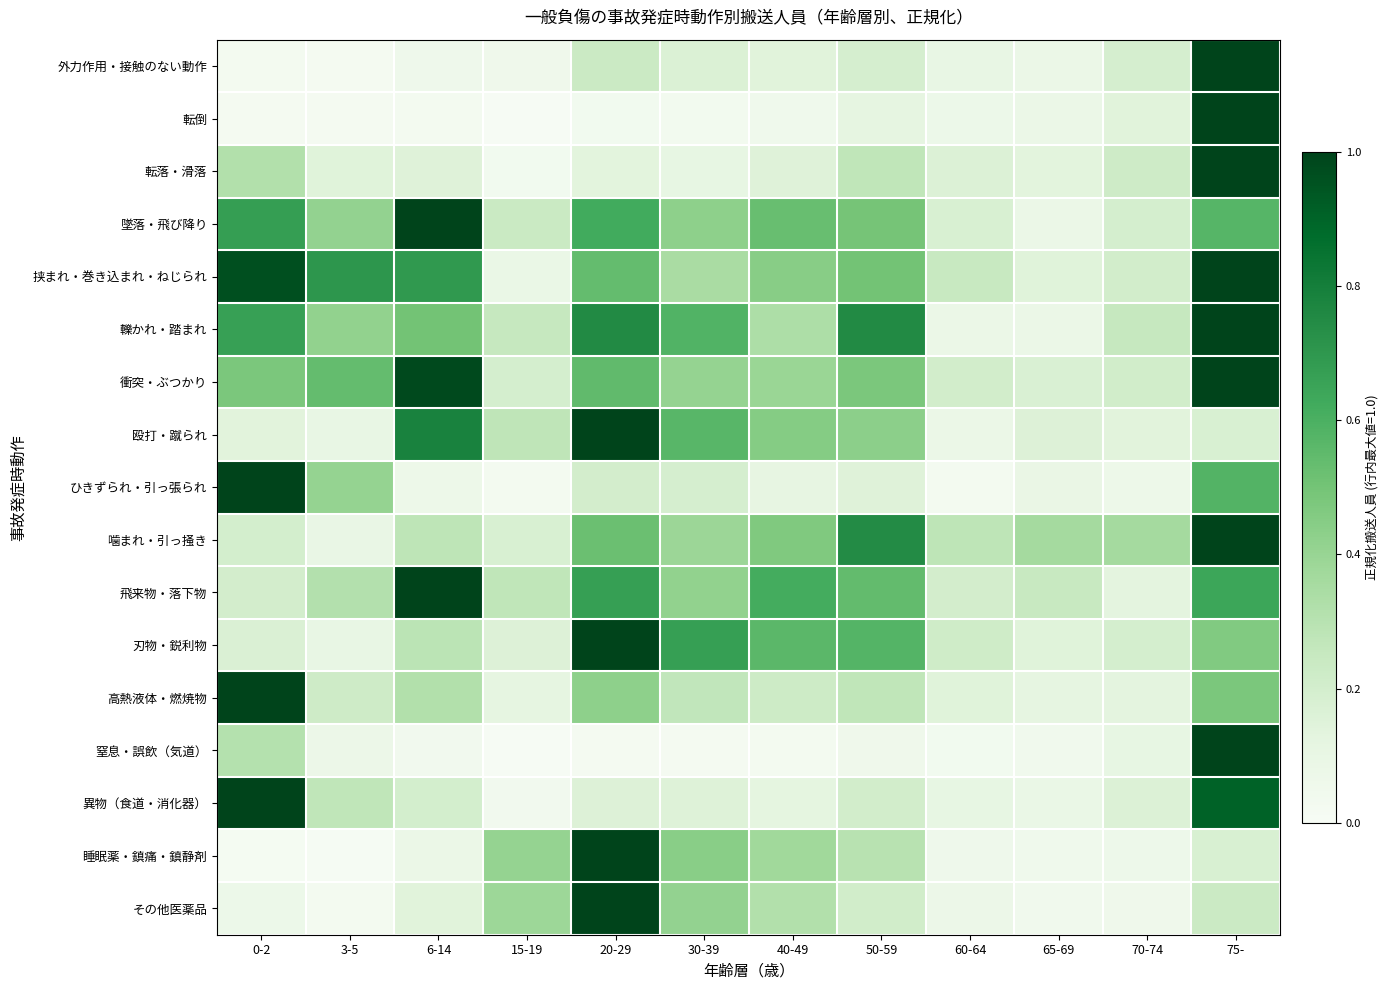

Reading left to right, list all the values displayed in this chart.

外力作用・接触のない動作: 0-2=0.0	3-5=0.0	6-14=0.1	15-19=0.1	20-29=0.2	30-39=0.2	40-49=0.1	50-59=0.2	60-64=0.1	65-69=0.1	70-74=0.2	75-=1.0
転倒: 0-2=0.0	3-5=0.0	6-14=0.0	15-19=0.0	20-29=0.0	30-39=0.0	40-49=0.1	50-59=0.1	60-64=0.1	65-69=0.1	70-74=0.1	75-=1.0
転落・滑落: 0-2=0.3	3-5=0.1	6-14=0.1	15-19=0.0	20-29=0.1	30-39=0.1	40-49=0.1	50-59=0.3	60-64=0.2	65-69=0.1	70-74=0.2	75-=1.0
墜落・飛び降り: 0-2=0.7	3-5=0.4	6-14=1.0	15-19=0.2	20-29=0.6	30-39=0.4	40-49=0.5	50-59=0.5	60-64=0.2	65-69=0.1	70-74=0.2	75-=0.6
挟まれ・巻き込まれ・ねじられ: 0-2=1.0	3-5=0.7	6-14=0.7	15-19=0.1	20-29=0.5	30-39=0.3	40-49=0.4	50-59=0.5	60-64=0.2	65-69=0.1	70-74=0.2	75-=1.0
轢かれ・踏まれ: 0-2=0.7	3-5=0.4	6-14=0.5	15-19=0.2	20-29=0.8	30-39=0.6	40-49=0.3	50-59=0.8	60-64=0.1	65-69=0.1	70-74=0.2	75-=1.0
衝突・ぶつかり: 0-2=0.5	3-5=0.5	6-14=1.0	15-19=0.2	20-29=0.5	30-39=0.4	40-49=0.4	50-59=0.5	60-64=0.2	65-69=0.2	70-74=0.2	75-=1.0
殴打・蹴られ: 0-2=0.1	3-5=0.1	6-14=0.8	15-19=0.3	20-29=1.0	30-39=0.6	40-49=0.5	50-59=0.4	60-64=0.1	65-69=0.2	70-74=0.1	75-=0.2
ひきずられ・引っ張られ: 0-2=1.0	3-5=0.4	6-14=0.1	15-19=0.0	20-29=0.2	30-39=0.2	40-49=0.1	50-59=0.1	60-64=0.0	65-69=0.1	70-74=0.1	75-=0.6
噛まれ・引っ掻き: 0-2=0.2	3-5=0.1	6-14=0.3	15-19=0.2	20-29=0.5	30-39=0.4	40-49=0.5	50-59=0.7	60-64=0.3	65-69=0.4	70-74=0.4	75-=1.0
飛来物・落下物: 0-2=0.2	3-5=0.3	6-14=1.0	15-19=0.3	20-29=0.7	30-39=0.4	40-49=0.6	50-59=0.5	60-64=0.2	65-69=0.2	70-74=0.1	75-=0.6
刃物・鋭利物: 0-2=0.2	3-5=0.1	6-14=0.3	15-19=0.2	20-29=1.0	30-39=0.7	40-49=0.6	50-59=0.6	60-64=0.2	65-69=0.1	70-74=0.2	75-=0.5
高熱液体・燃焼物: 0-2=1.0	3-5=0.2	6-14=0.3	15-19=0.1	20-29=0.4	30-39=0.3	40-49=0.2	50-59=0.3	60-64=0.1	65-69=0.1	70-74=0.1	75-=0.5
窒息・誤飲（気道）: 0-2=0.3	3-5=0.1	6-14=0.0	15-19=0.0	20-29=0.0	30-39=0.0	40-49=0.0	50-59=0.1	60-64=0.0	65-69=0.0	70-74=0.1	75-=1.0
異物（食道・消化器）: 0-2=1.0	3-5=0.3	6-14=0.2	15-19=0.0	20-29=0.2	30-39=0.2	40-49=0.1	50-59=0.2	60-64=0.1	65-69=0.1	70-74=0.2	75-=0.9
睡眠薬・鎮痛・鎮静剤: 0-2=0.0	3-5=0.0	6-14=0.1	15-19=0.4	20-29=1.0	30-39=0.4	40-49=0.4	50-59=0.3	60-64=0.1	65-69=0.1	70-74=0.1	75-=0.2
その他医薬品: 0-2=0.1	3-5=0.0	6-14=0.1	15-19=0.4	20-29=1.0	30-39=0.4	40-49=0.3	50-59=0.2	60-64=0.1	65-69=0.0	70-74=0.1	75-=0.2